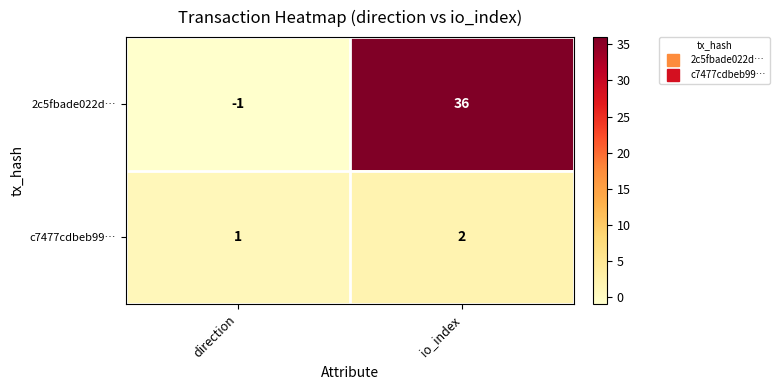

Reading left to right, list all the values displayed in this chart.

2c5fbade022d…: -1	36
c7477cdbeb99…: 1	2